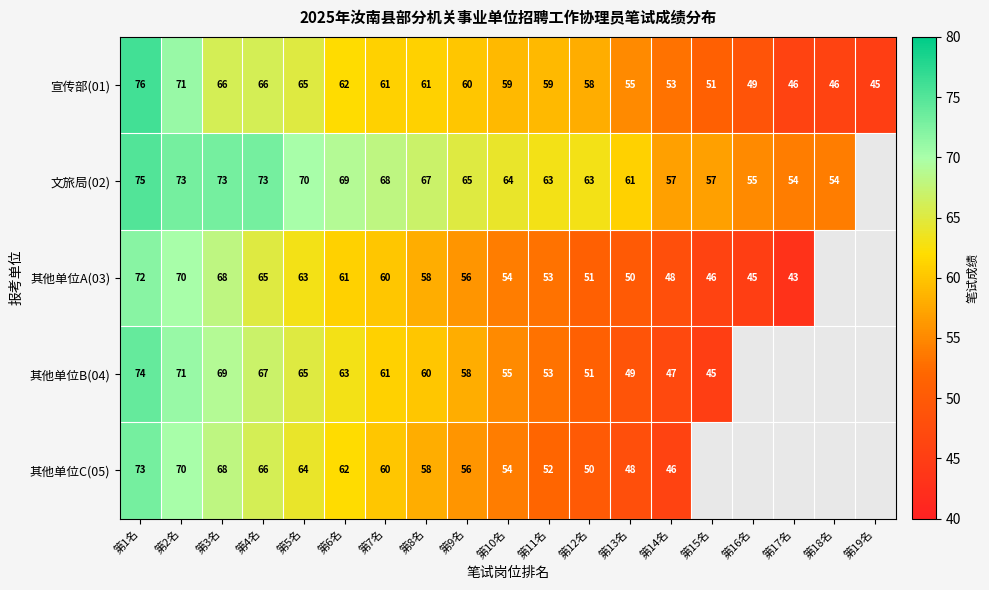

At how many categories does at least one series exceed 48?

18